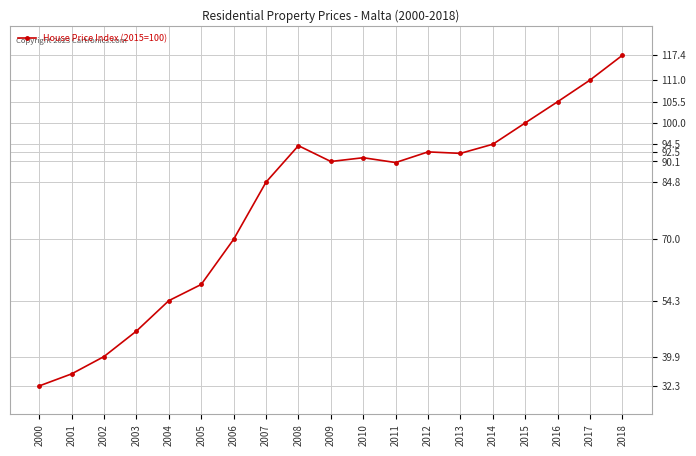

What is the sum of all values?

1499.7